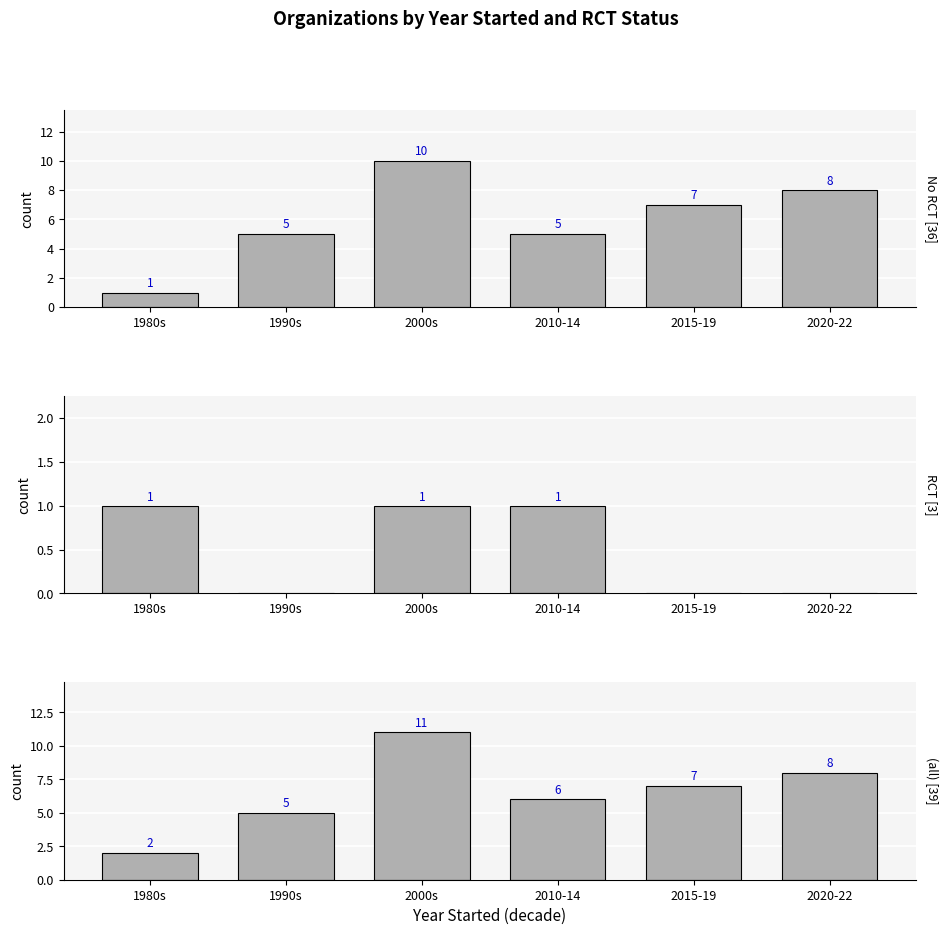

Rank the categories by RCT value from lowest to highest.

1990s, 2015-19, 2020-22, 1980s, 2000s, 2010-14